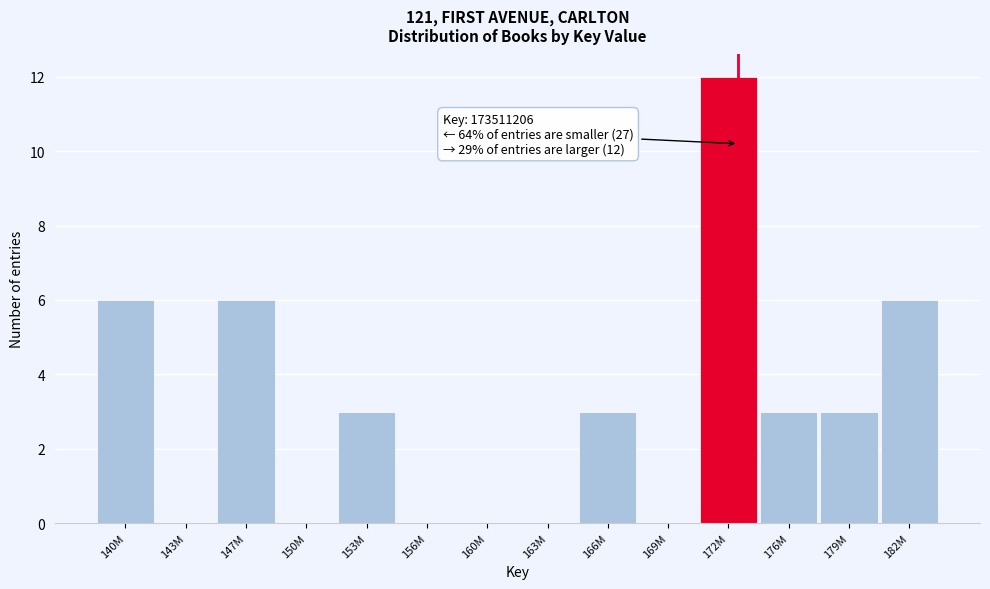

Reading left to right, extract all data points from this chart.

140M=6	143M=0	147M=6	150M=0	153M=3	156M=0	160M=0	163M=0	166M=3	169M=0	172M=12	176M=3	179M=3	182M=6